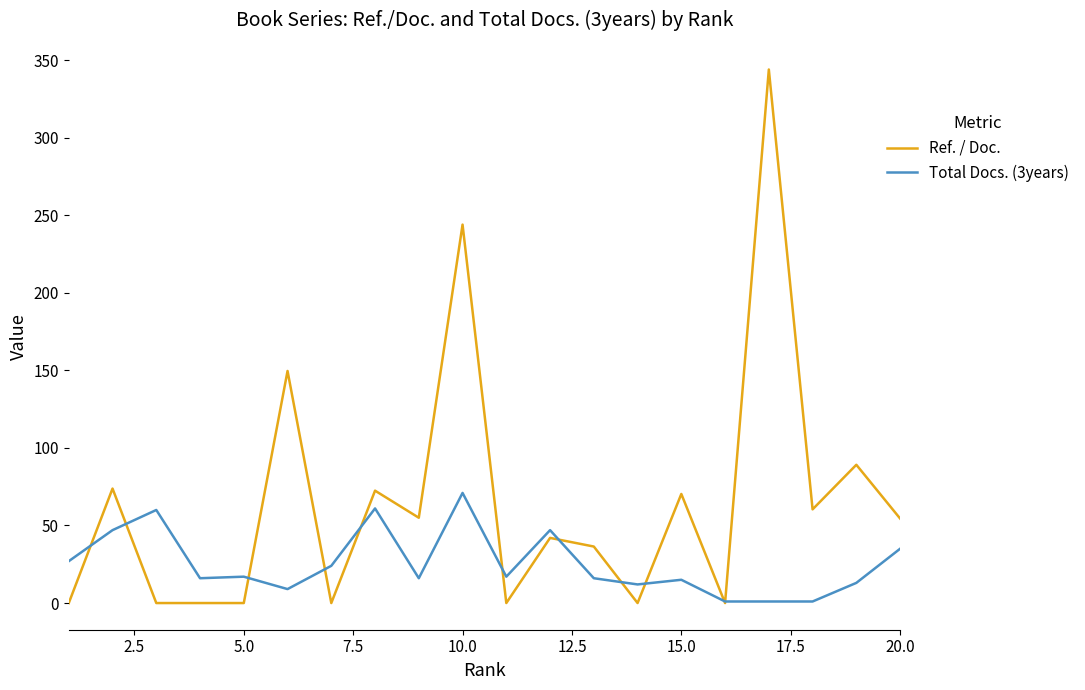

Does the chart display data point markers on the line(s)?

No